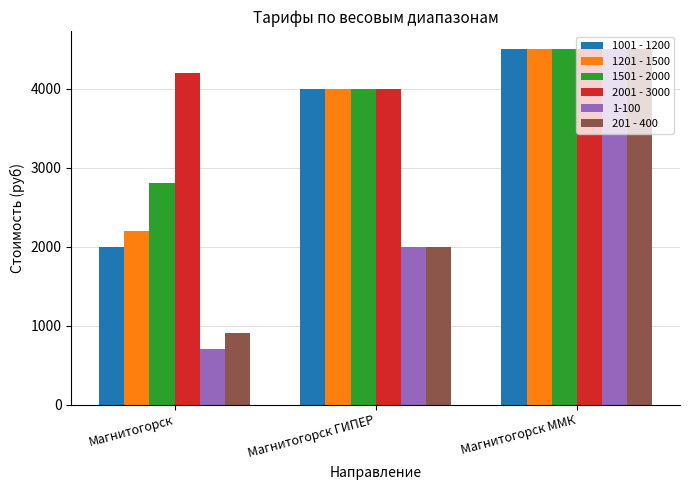

What is the difference between the maximum and minimum values in the 1201 - 1500 series?

2300